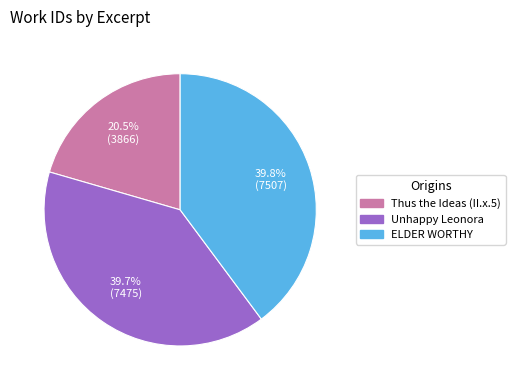

Combined, what portion of the pie is Thus the Ideas (II.x.5) and Unhappy Leonora?

60.2%